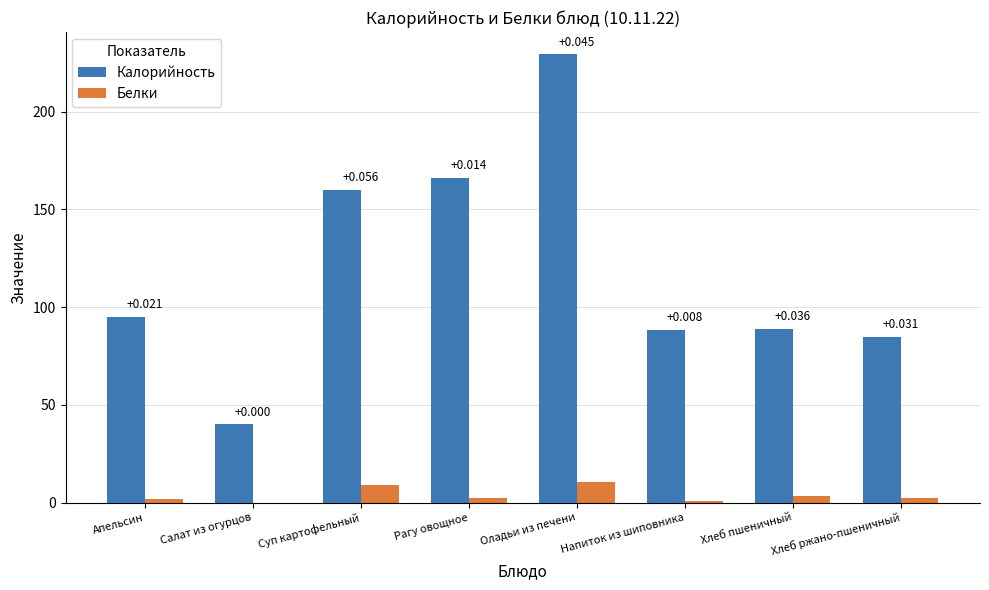

How many positive values does the Белки series have?

7